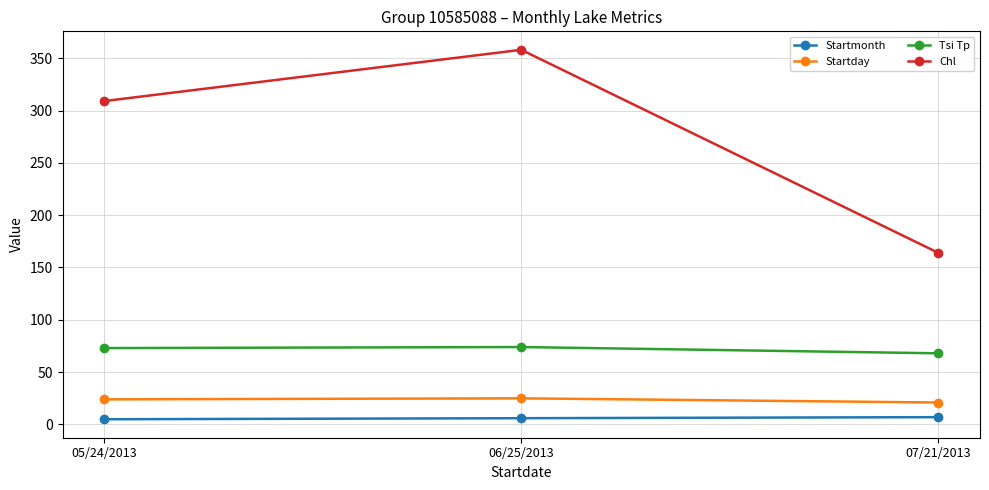

What is the spread (max minus min) of values at 07/21/2013?

157